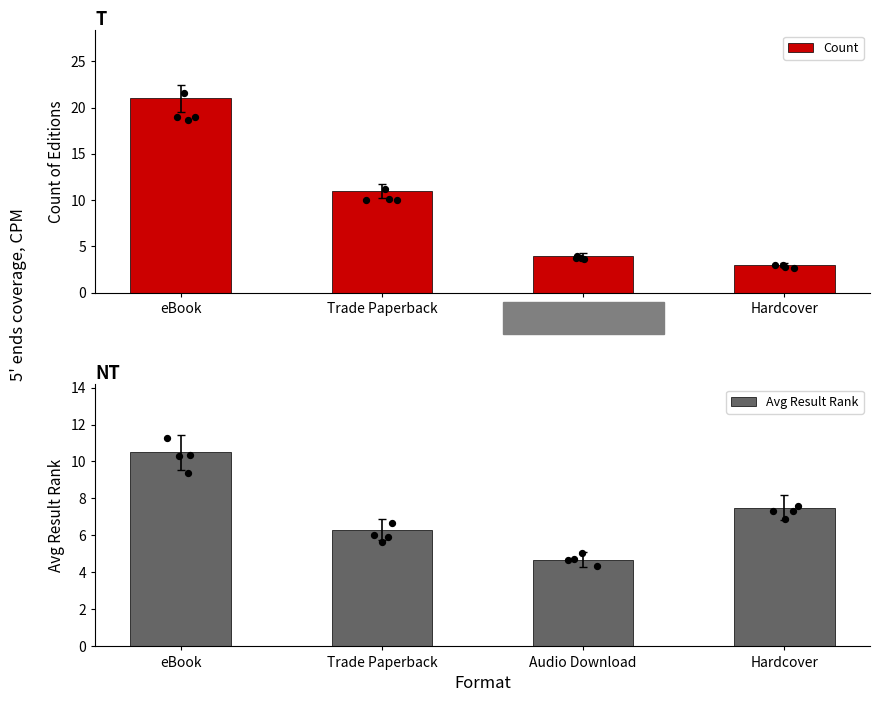

At which category is the sum across all series the highest?

eBook